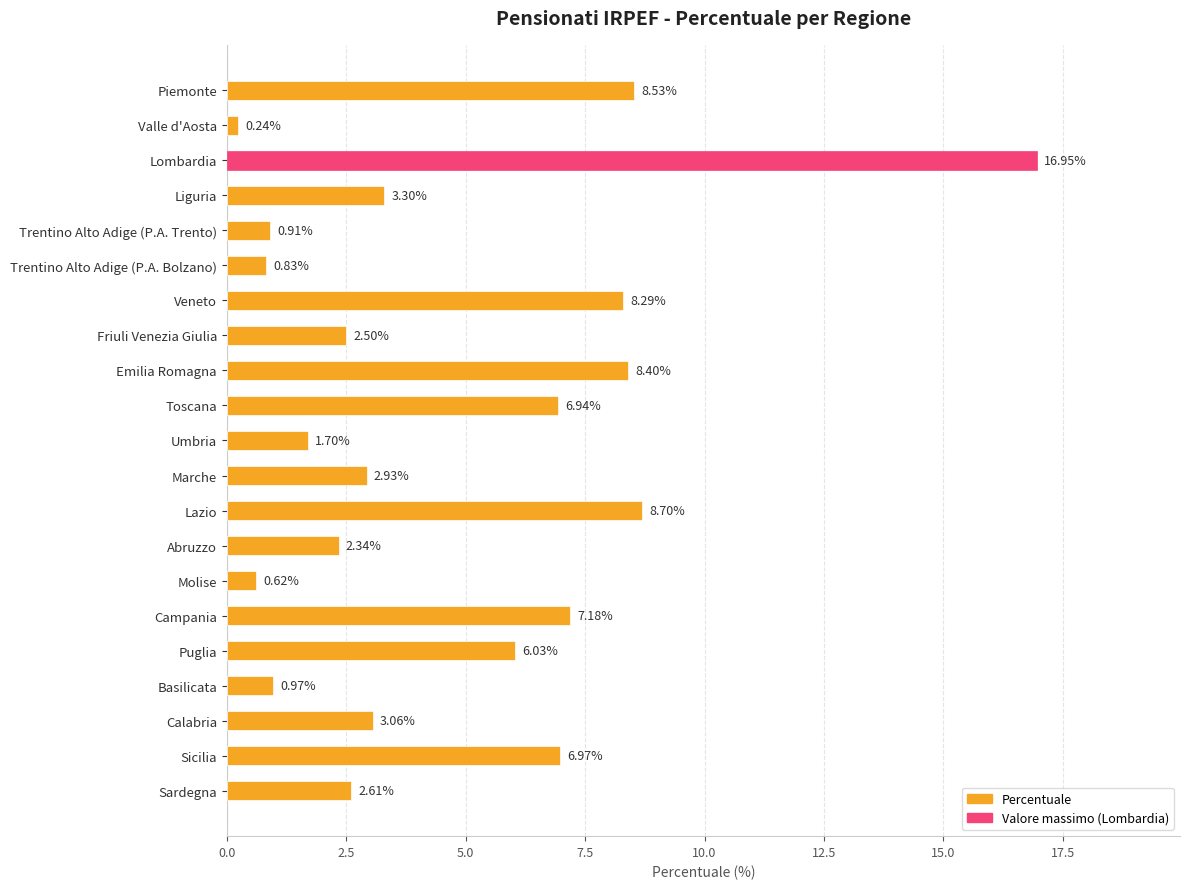

How many categories are shown in the chart?

21